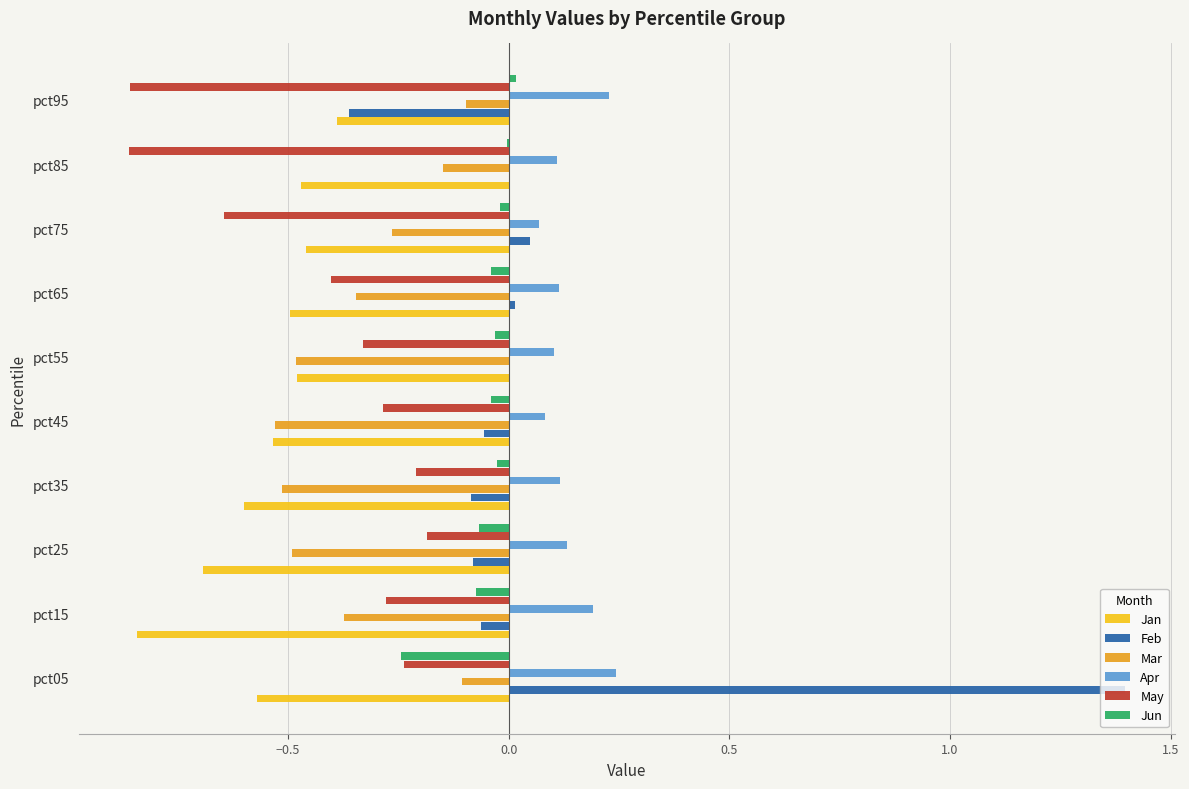

Between pct05 and pct45, which series saw the biggest shift?

Feb